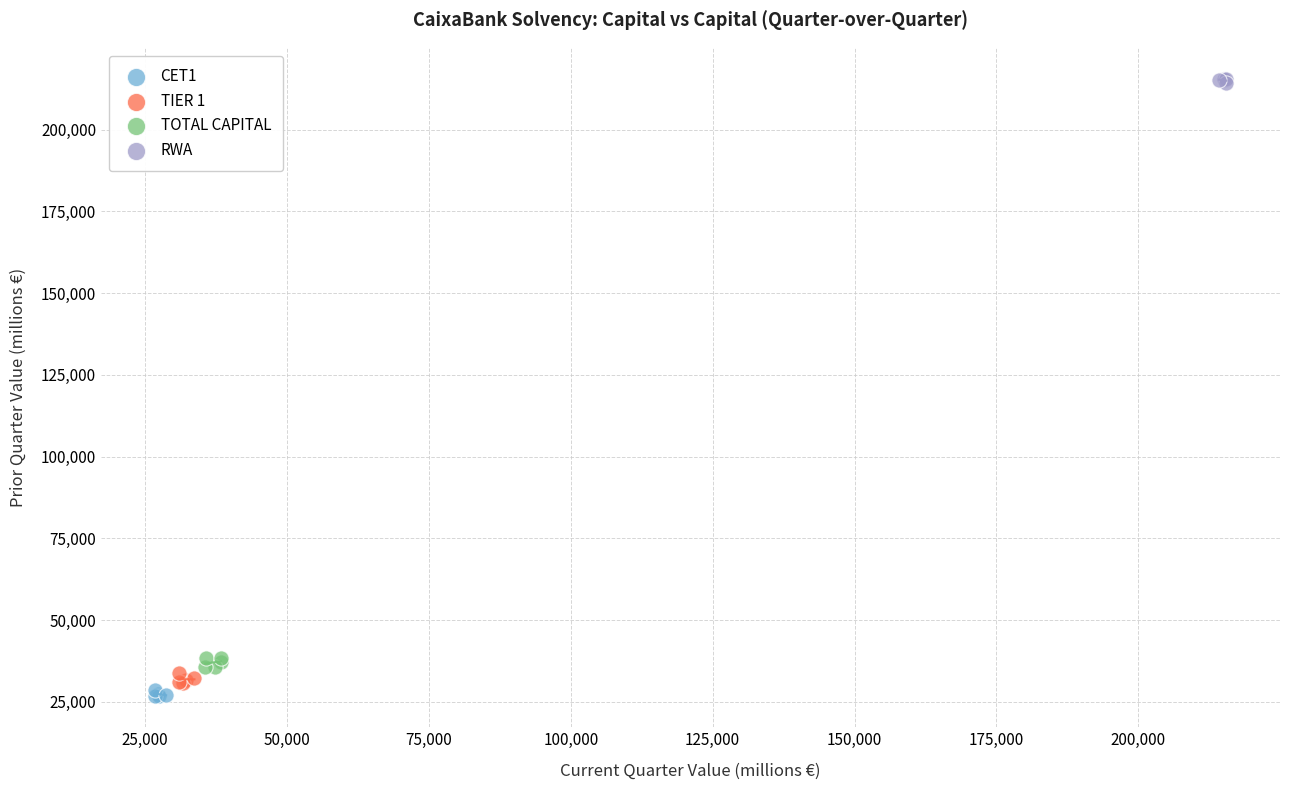

Which series contains the highest Y value?

RWA